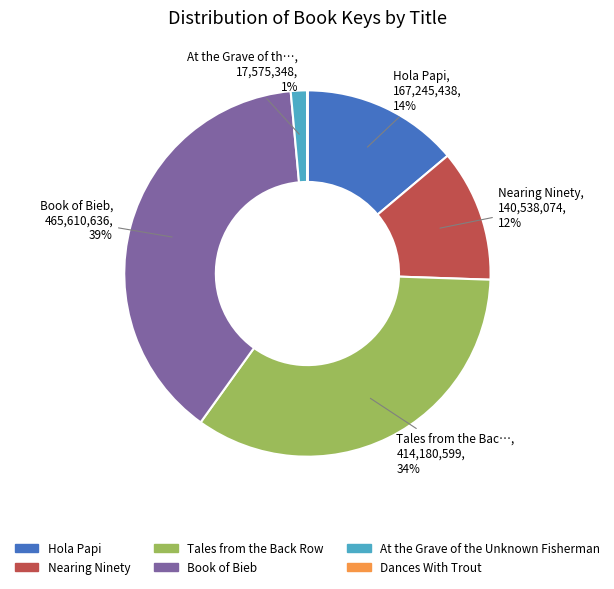

Does At the Grave of the Unknown Fisherman represent more than half of the total?

No